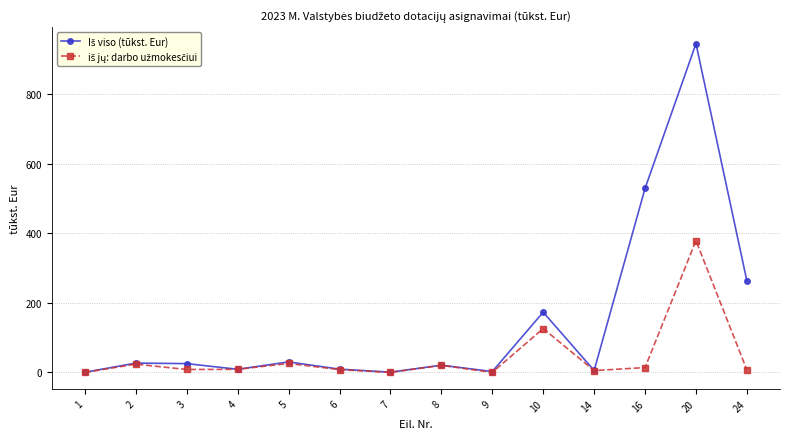

Which series has the widest spread of values?

Iš viso (tūkst. Eur)